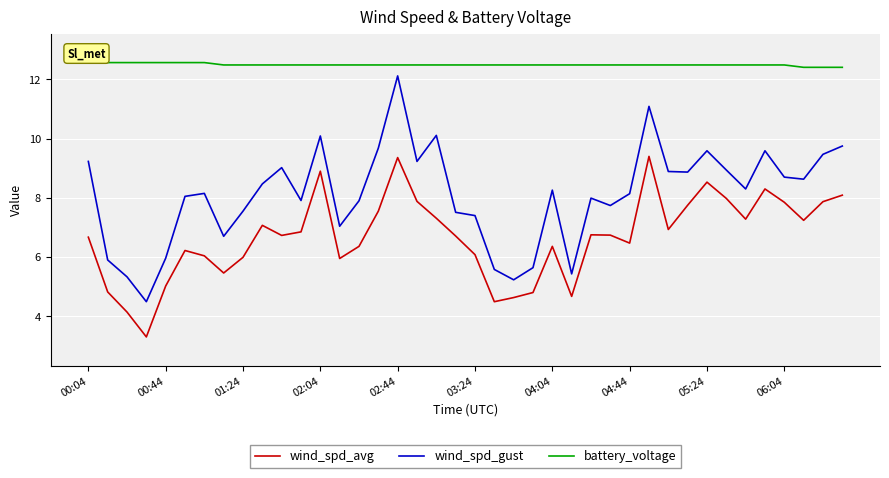

True or false: battery_voltage and wind_spd_gust cross at least once.

False